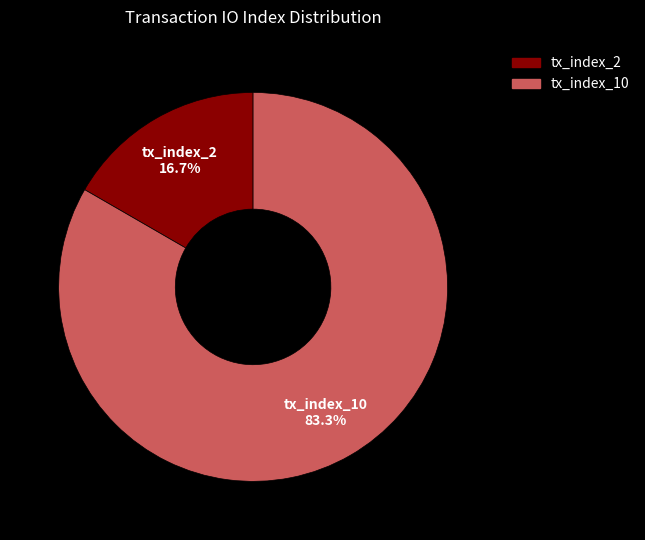

True or false: tx_index_2 accounts for 17% of the total.

True